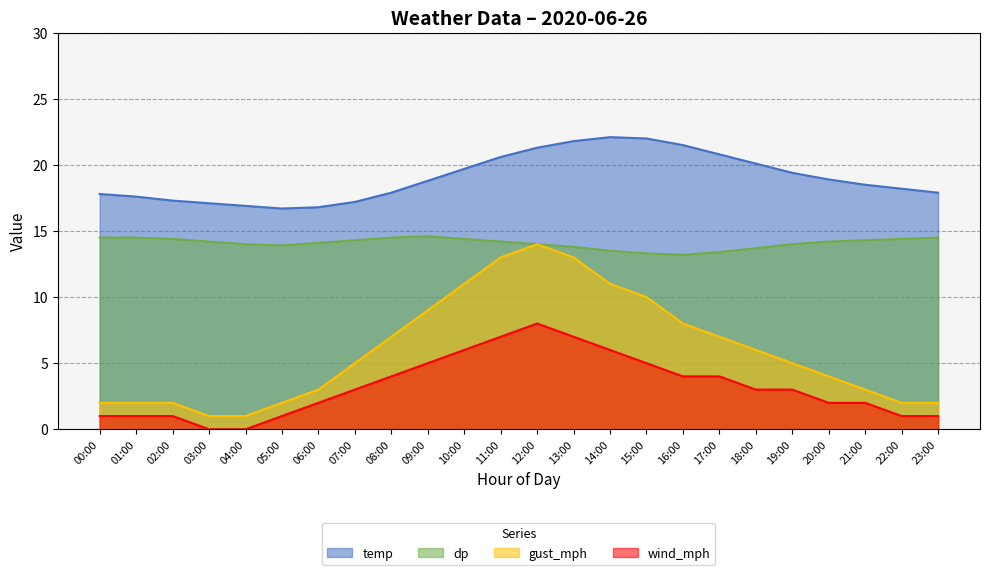

What is the lowest value of the temp series?

16.7